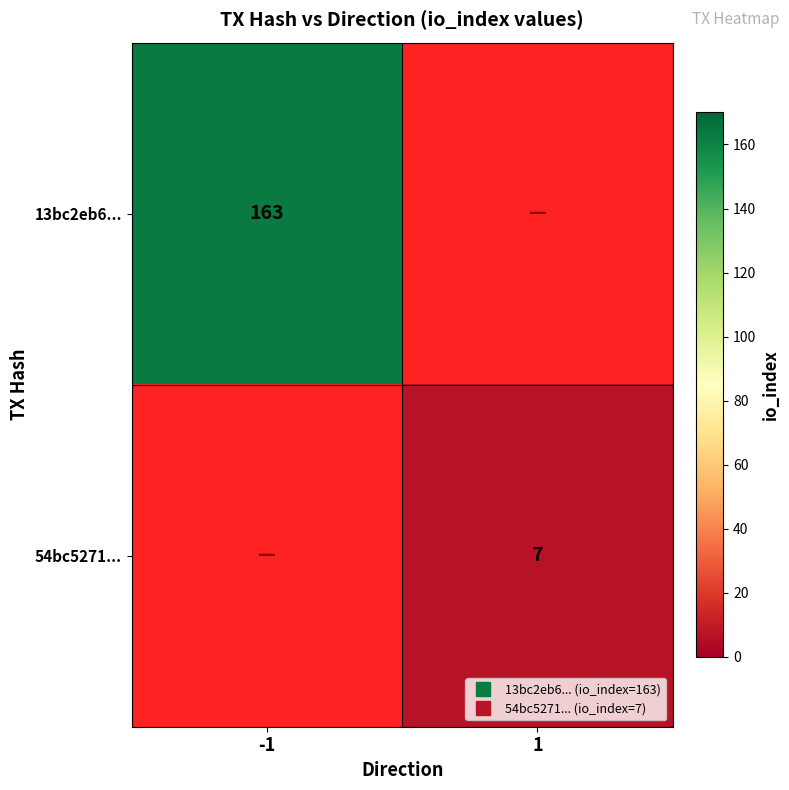

Rank the series by their average value, from highest to lowest.

13bc2eb6..., 54bc5271...